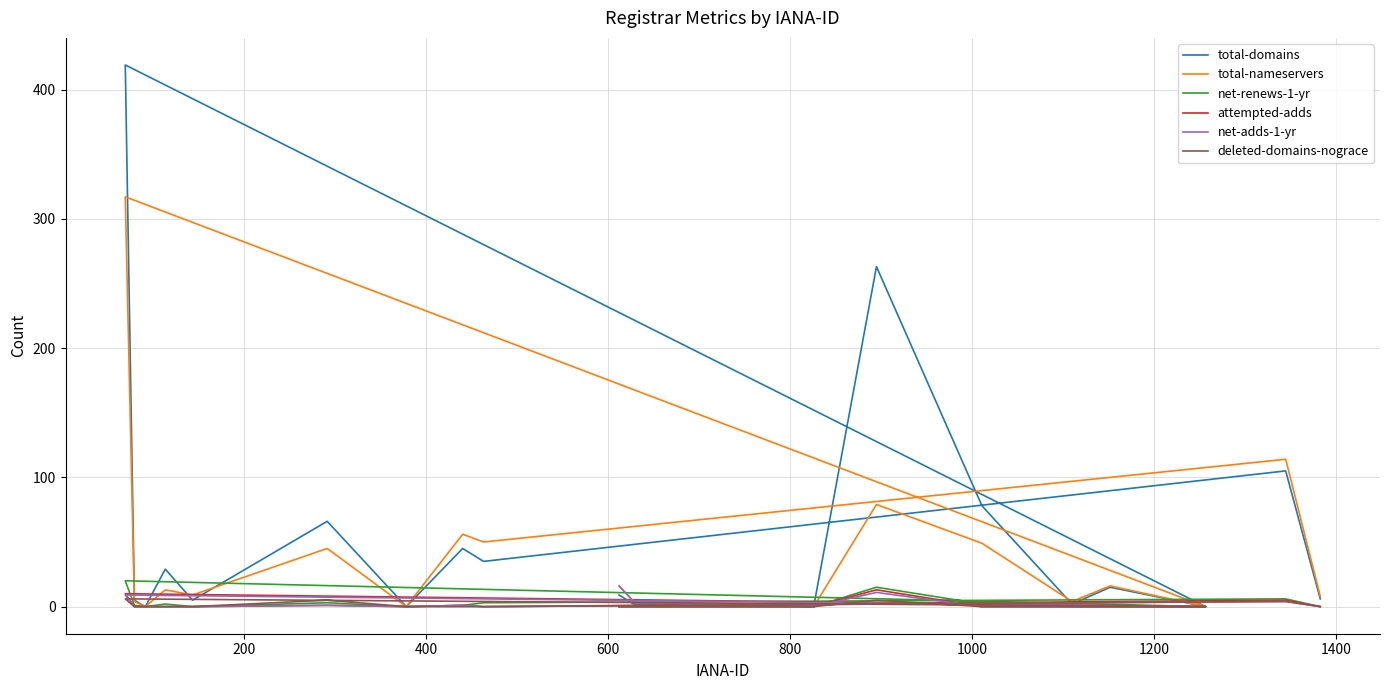

The attempted-adds series shows -7 at 12. True or false?

False